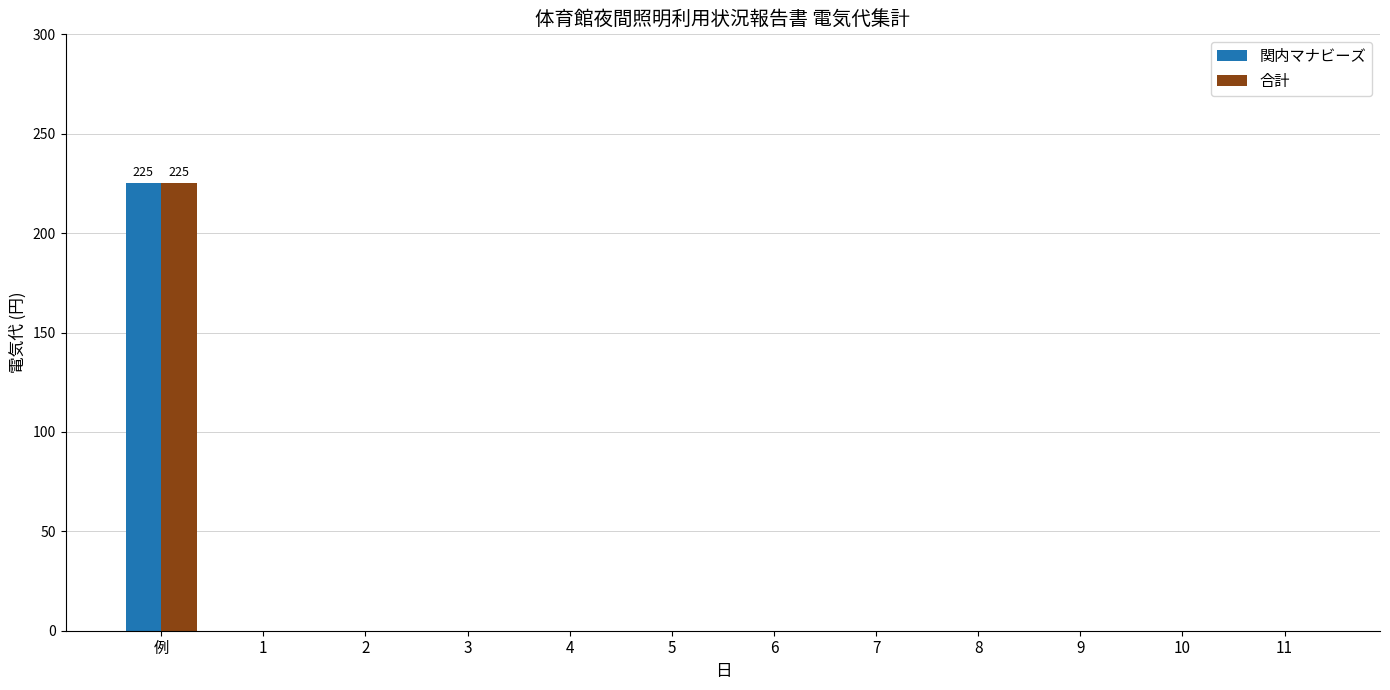

How many distinct data groups are displayed?

2